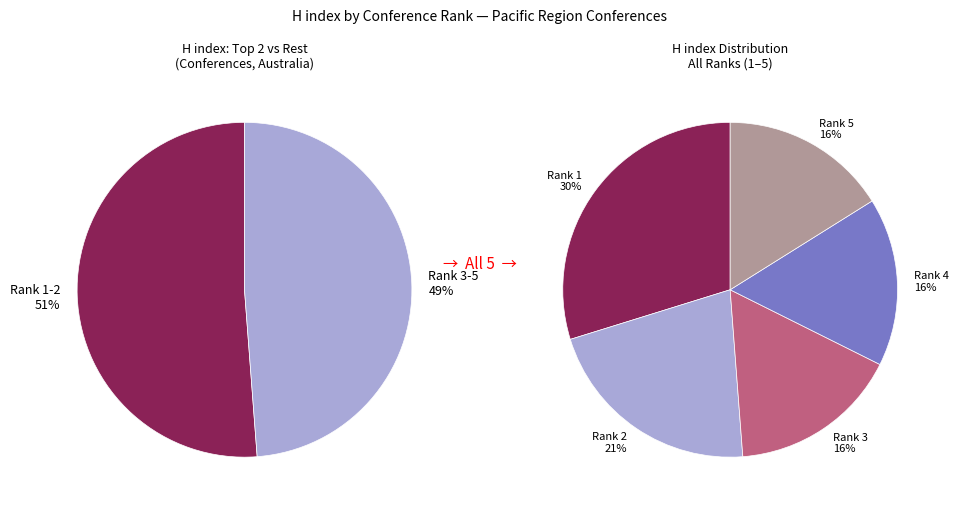

Is Rank 3 the majority of the pie?

No